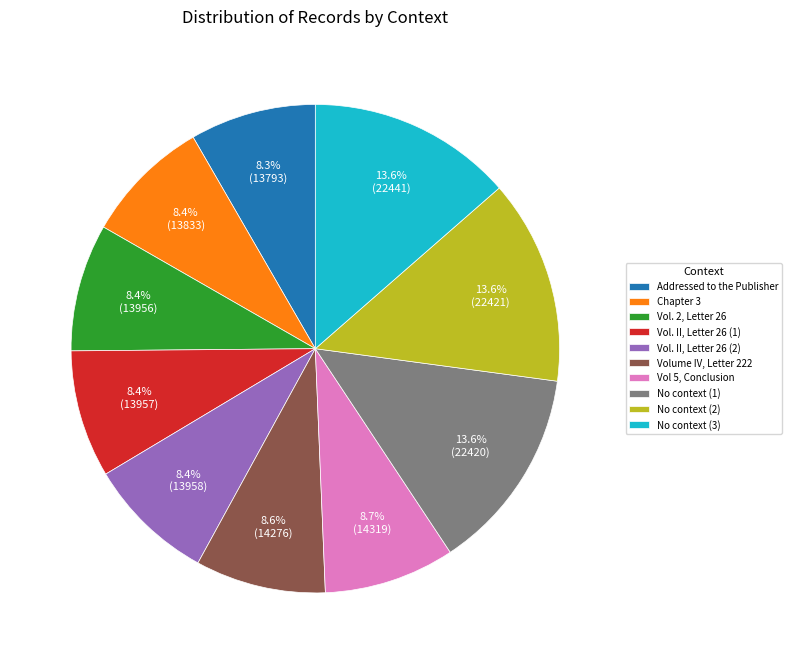

How many segments does this pie chart have?

10